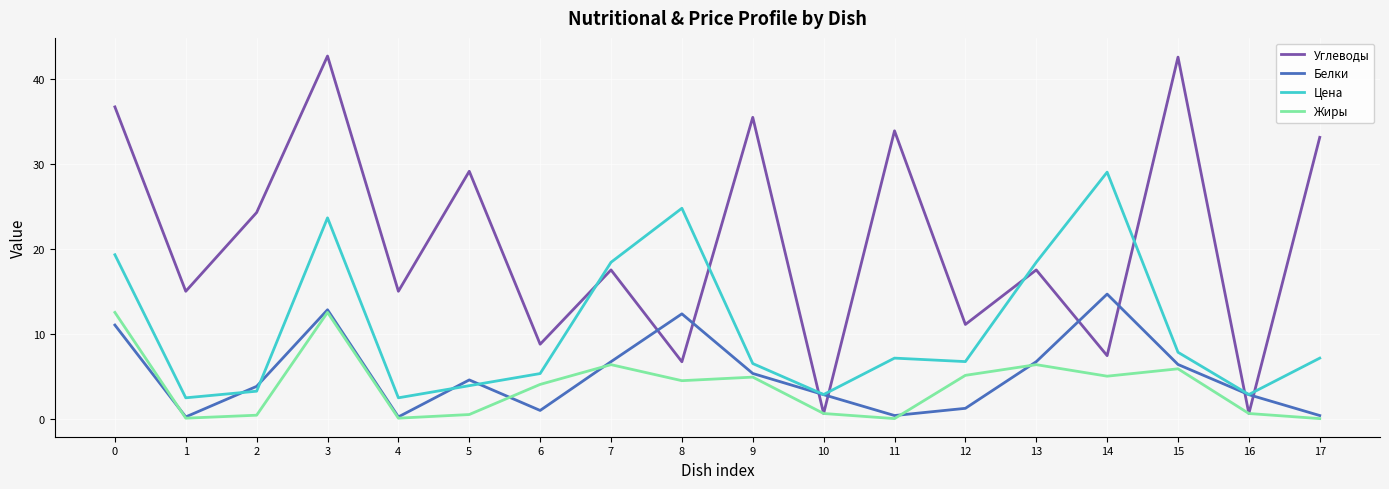

What is the greatest value displayed?

42.8